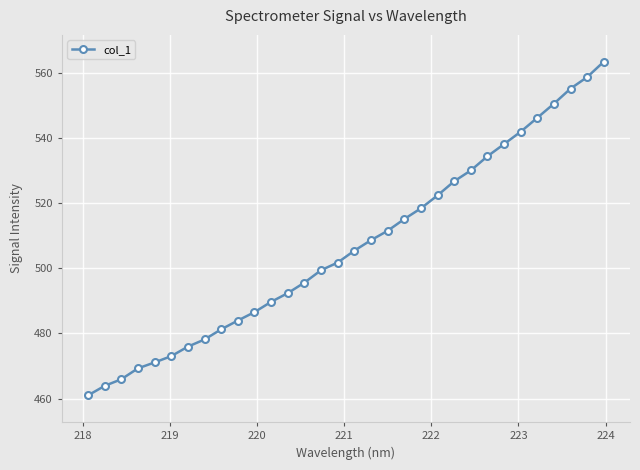

What is the sum of all values?

16215.5